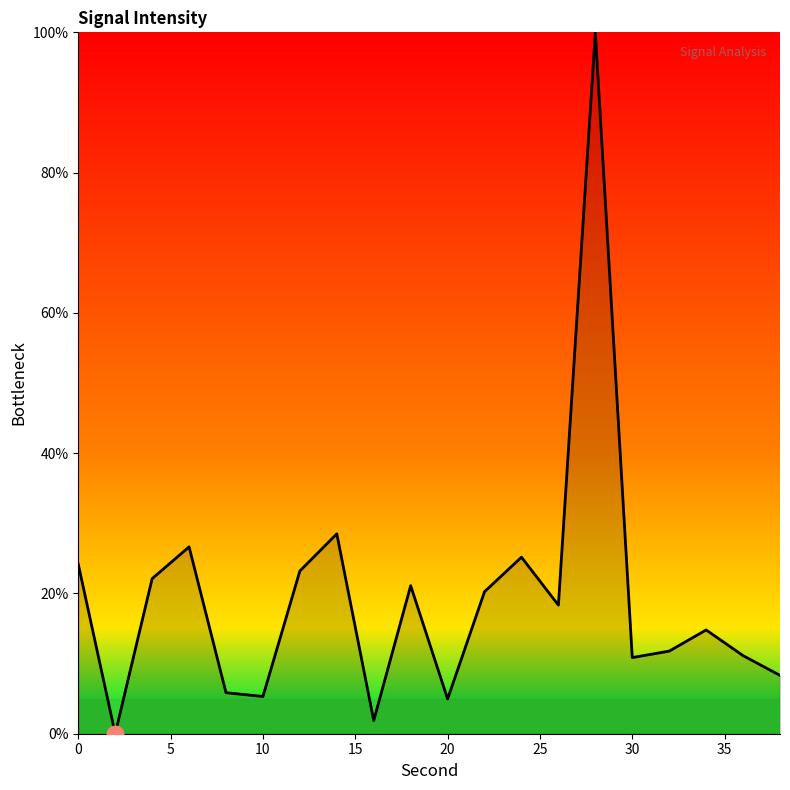

How many positive values are there?

19